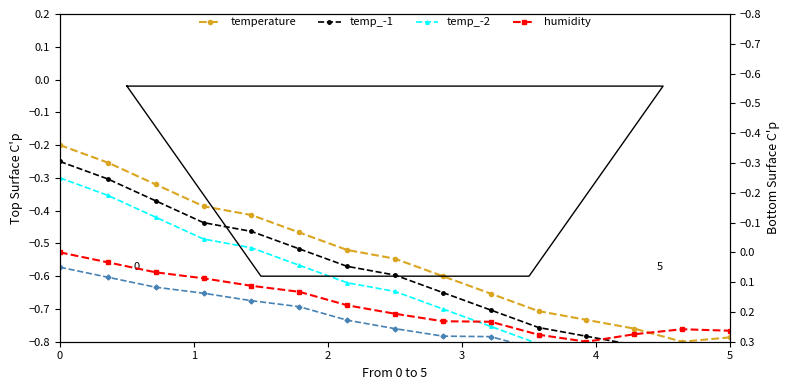

What is the minimum value for temperature?

-0.8